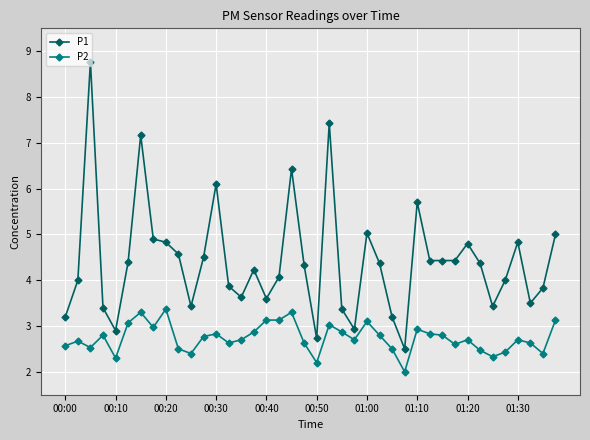

What is the difference between the maximum and minimum values in the P2 series?

1.4